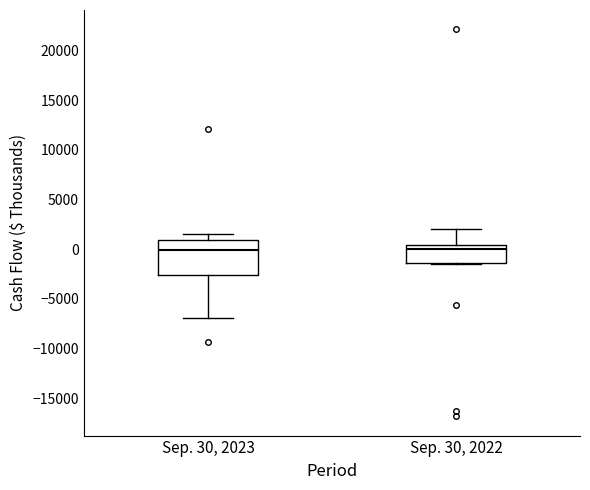

Where does the median line of the box for Sep. 30, 2022 sit on the y-axis? The values are not printed on the chart, so give them approximately, as read against the axis.

0